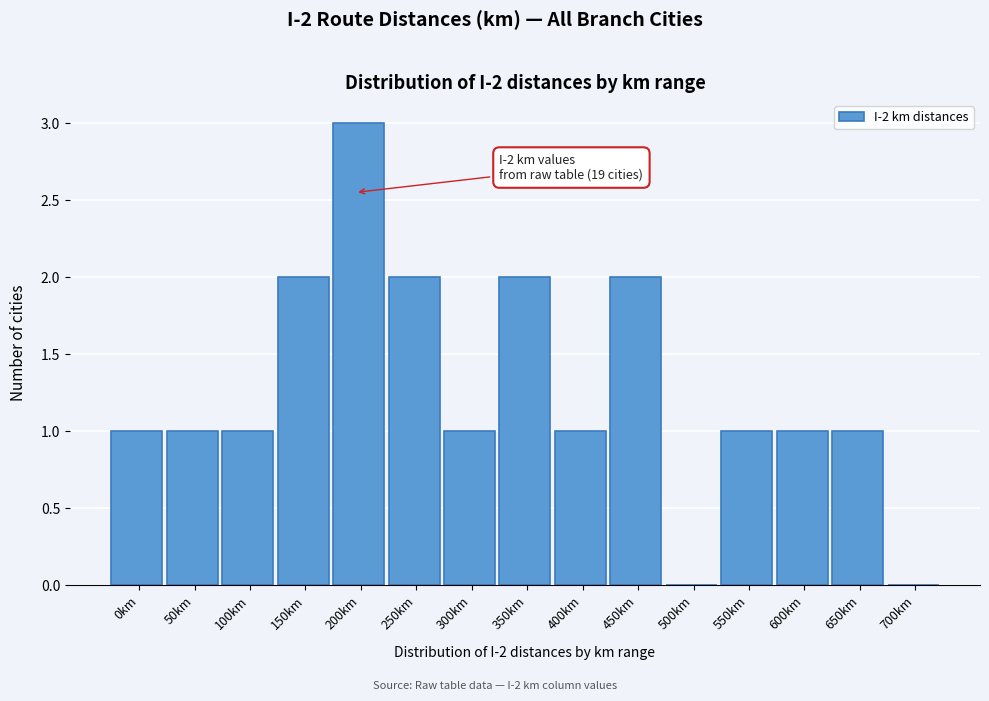

Reading right to left, extract all data points from this chart.

700km=0	650km=1	600km=1	550km=1	500km=0	450km=2	400km=1	350km=2	300km=1	250km=2	200km=3	150km=2	100km=1	50km=1	0km=1